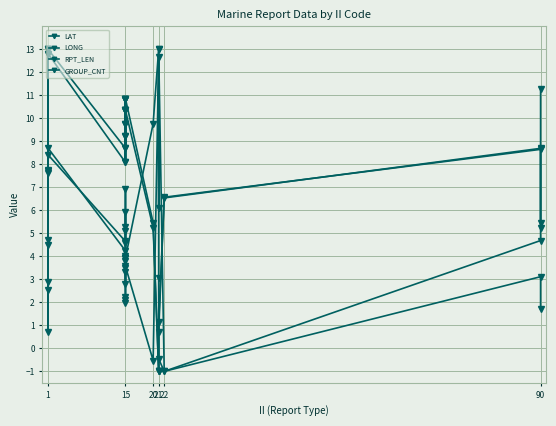

At how many categories does at least one series exceed 0?

20